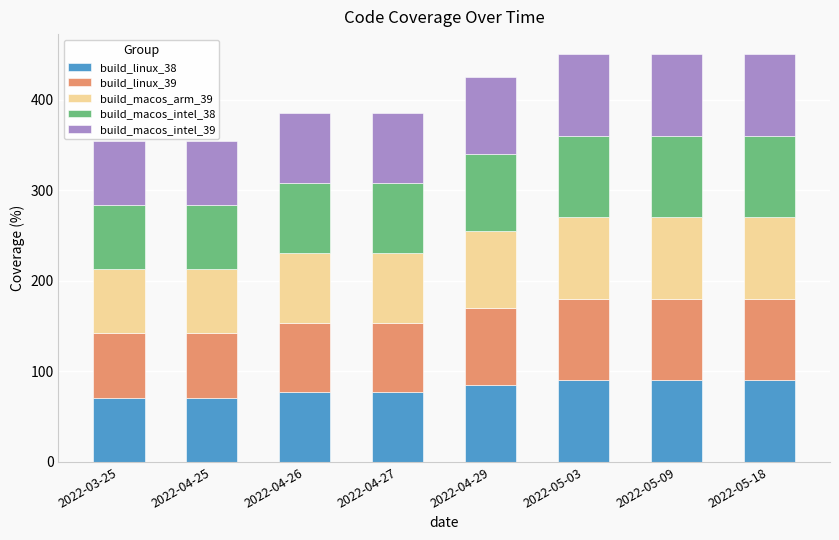

What is the total value across all series at 2022-05-18?

450